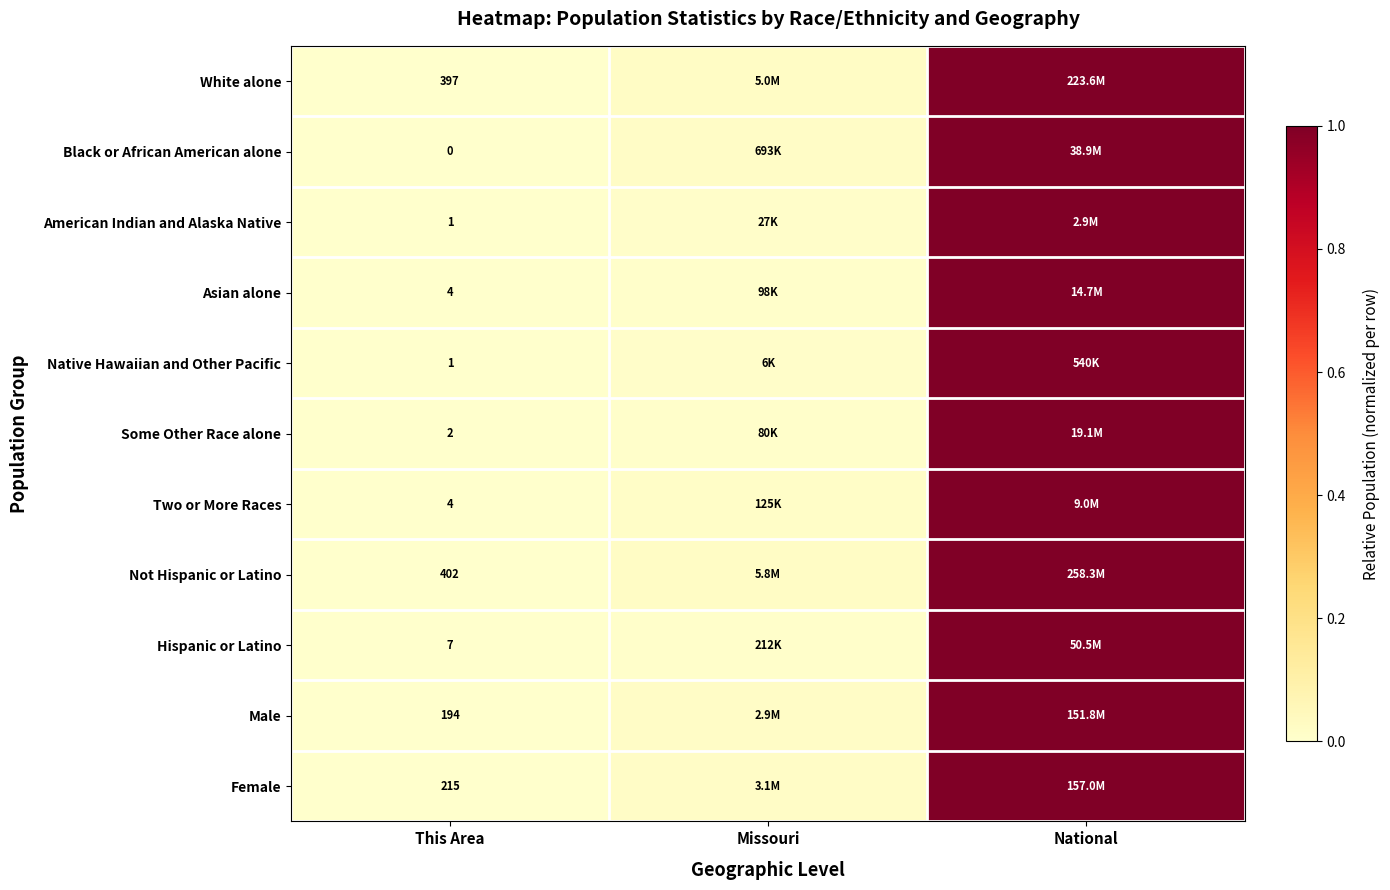

Is it true that Native Hawaiian and Other Pacific equals 0.0 at Missouri?

True